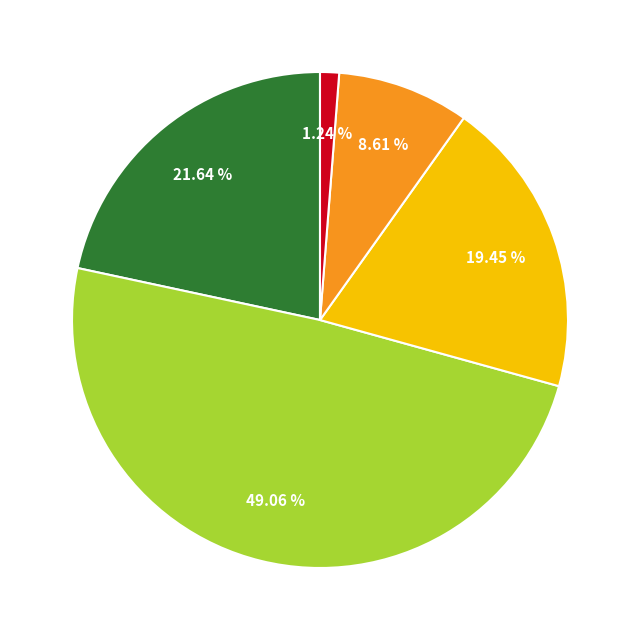

Is there any slice that represents more than half of the pie?

No